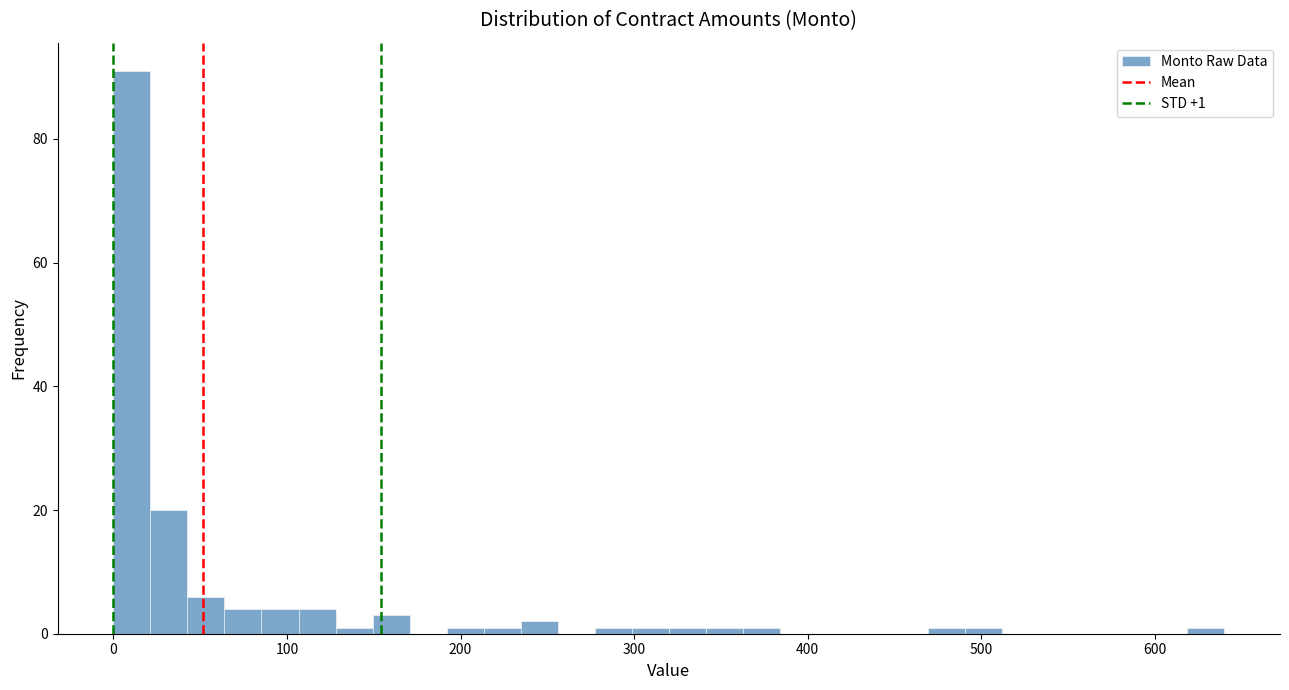

Around what value on the x-axis is the tallest bar? Give the approximate position of its centre, as read against the axis.

10